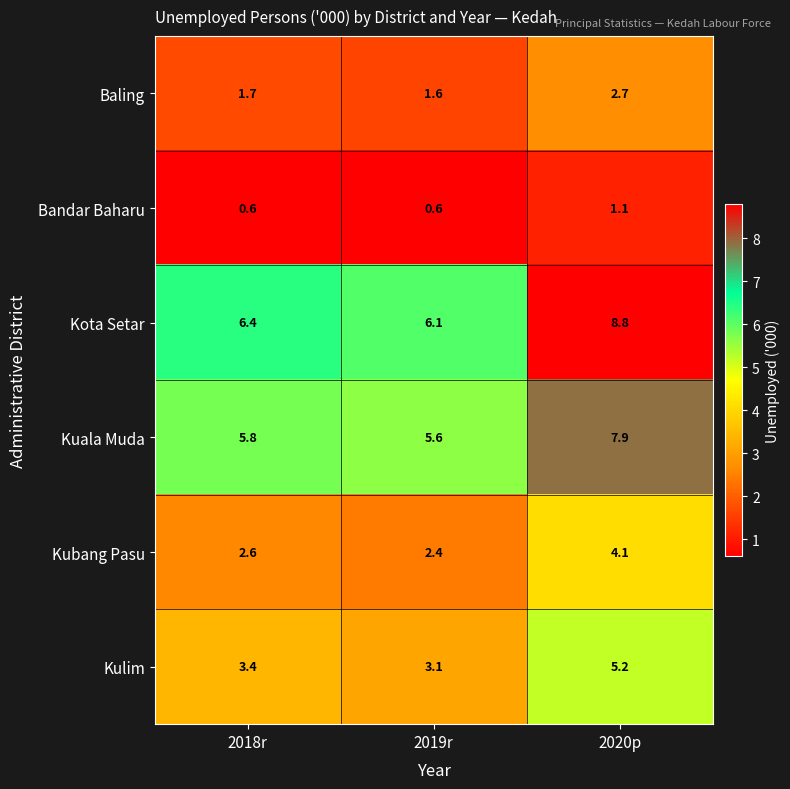

At how many categories does at least one series exceed 7?

1